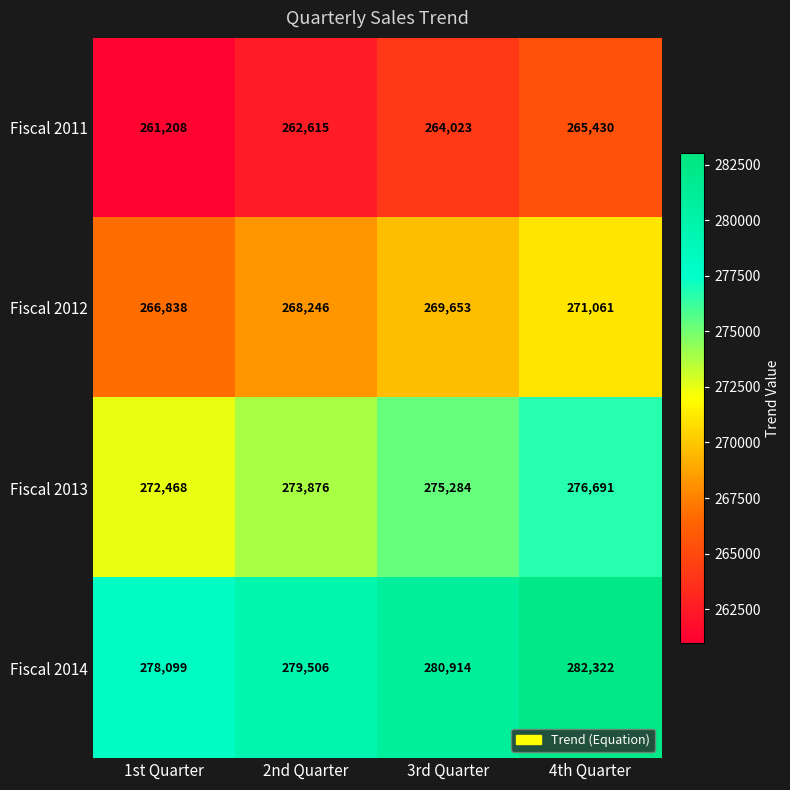

Reading left to right, list all the values displayed in this chart.

Fiscal 2011: 261208	262615	264023	265430
Fiscal 2012: 266838	268246	269653	271061
Fiscal 2013: 272468	273876	275284	276691
Fiscal 2014: 278099	279506	280914	282322